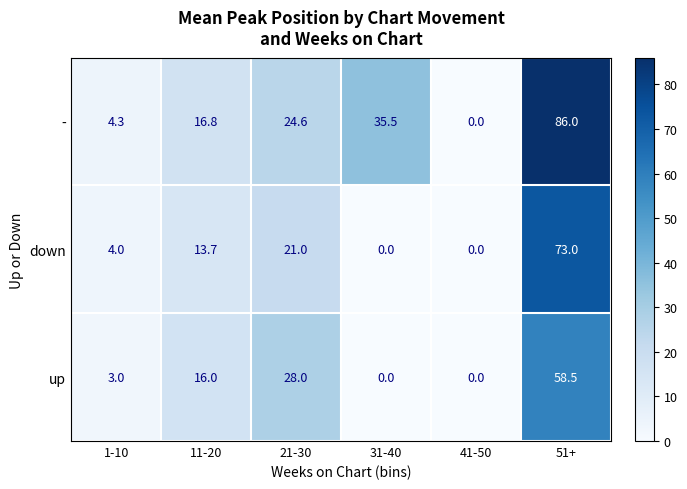

What is the spread (max minus min) of values at 1-10?

1.3